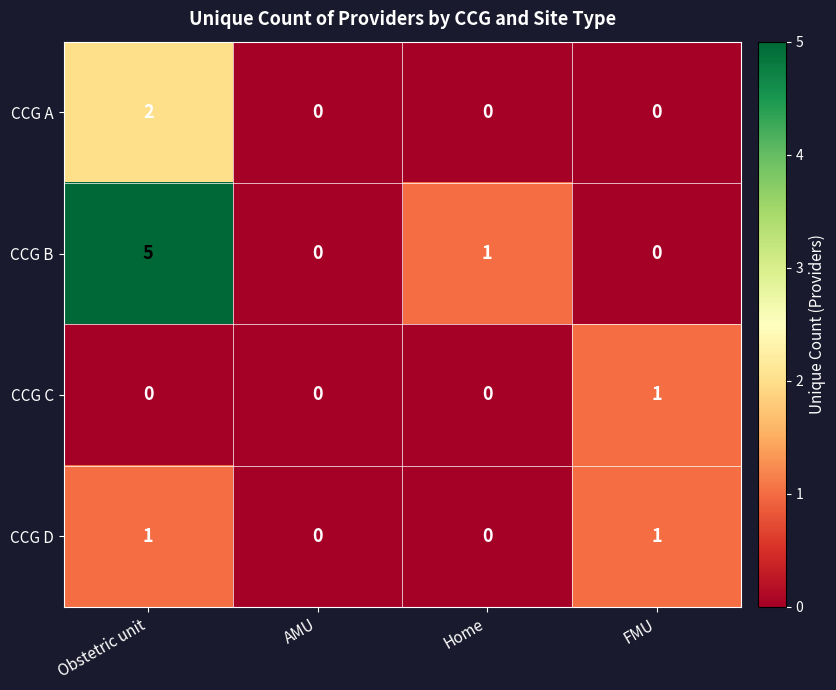

Which series has the largest total across all categories?

CCG B